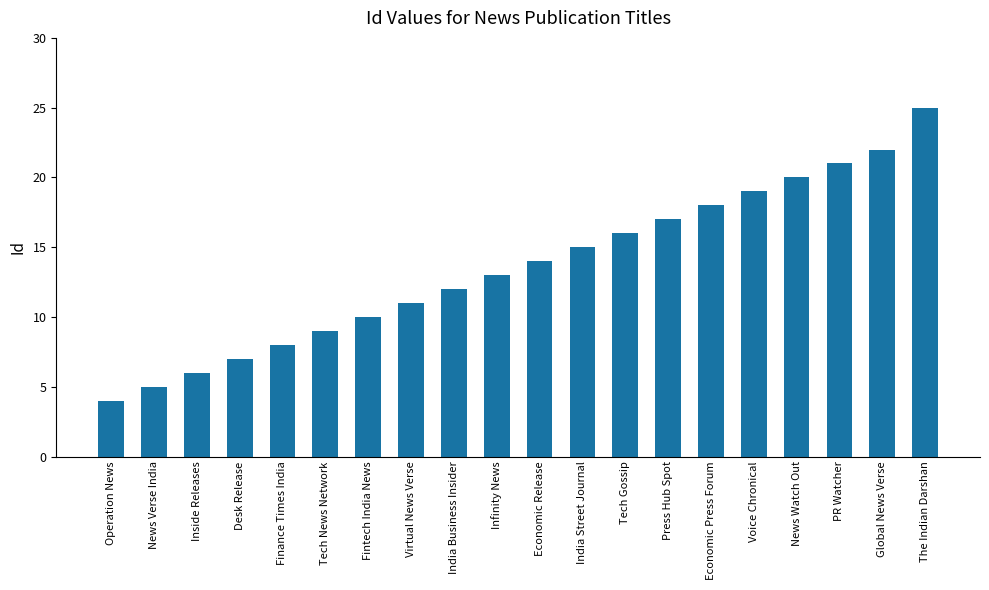

Is it true that the value at News Verse India is 5?

True